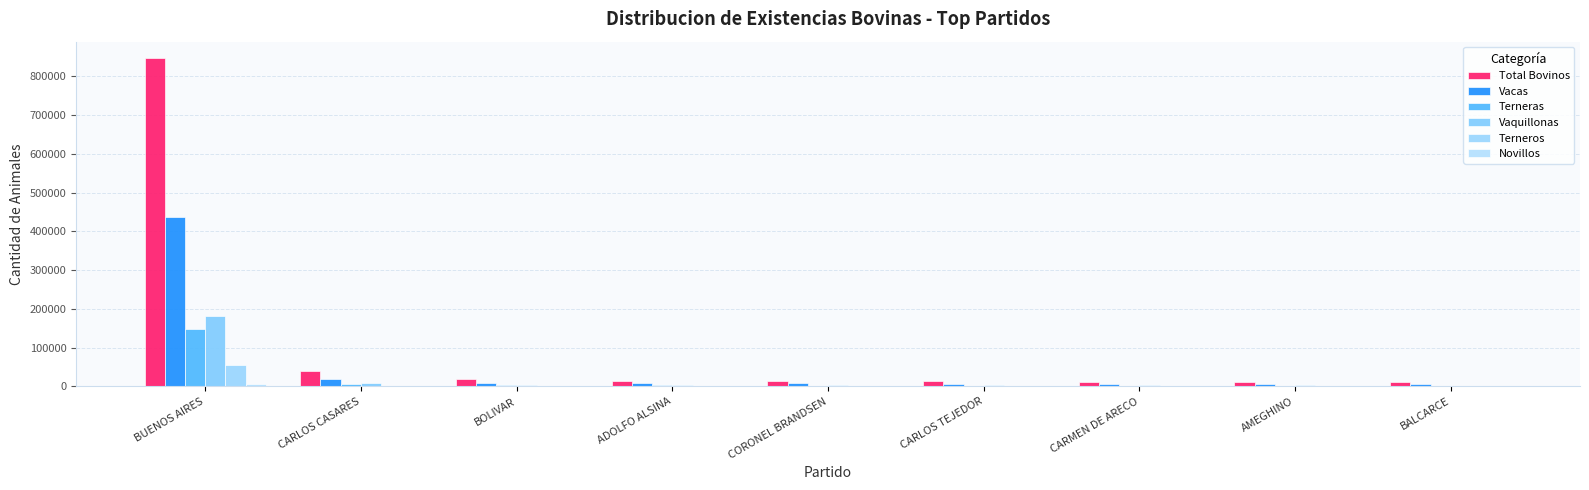

What is the minimum value for Terneras?

1554